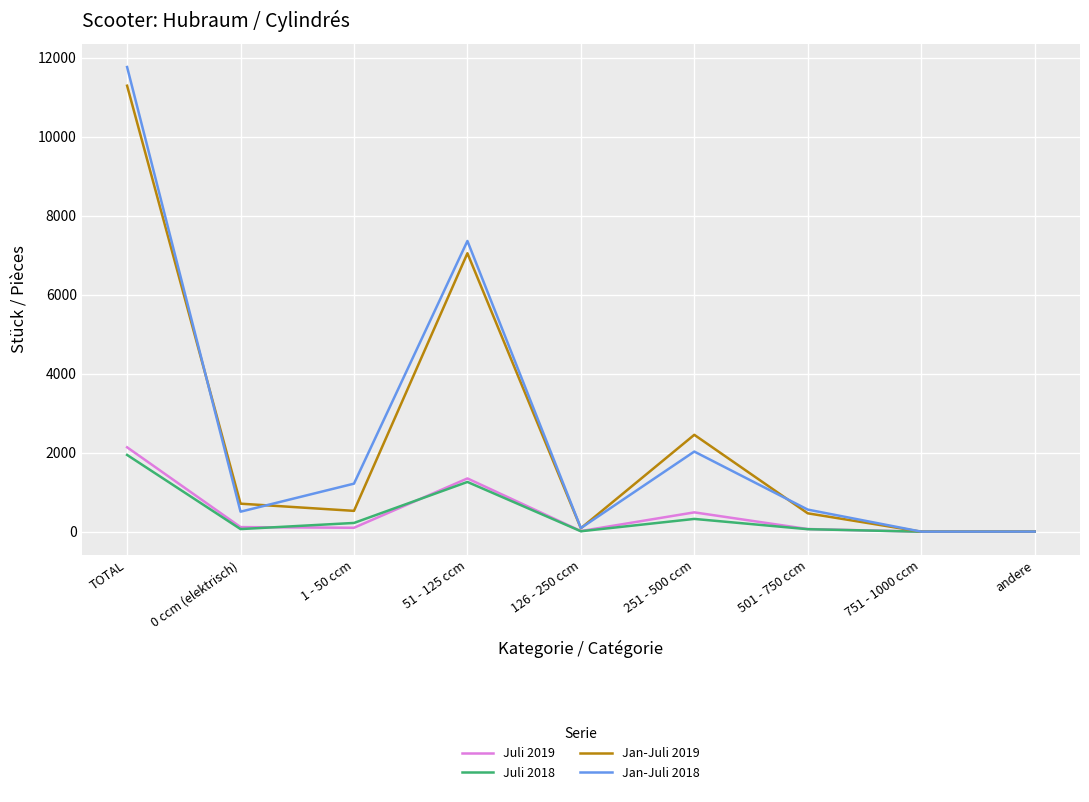

Which label corresponds to the largest value in the chart?

TOTAL